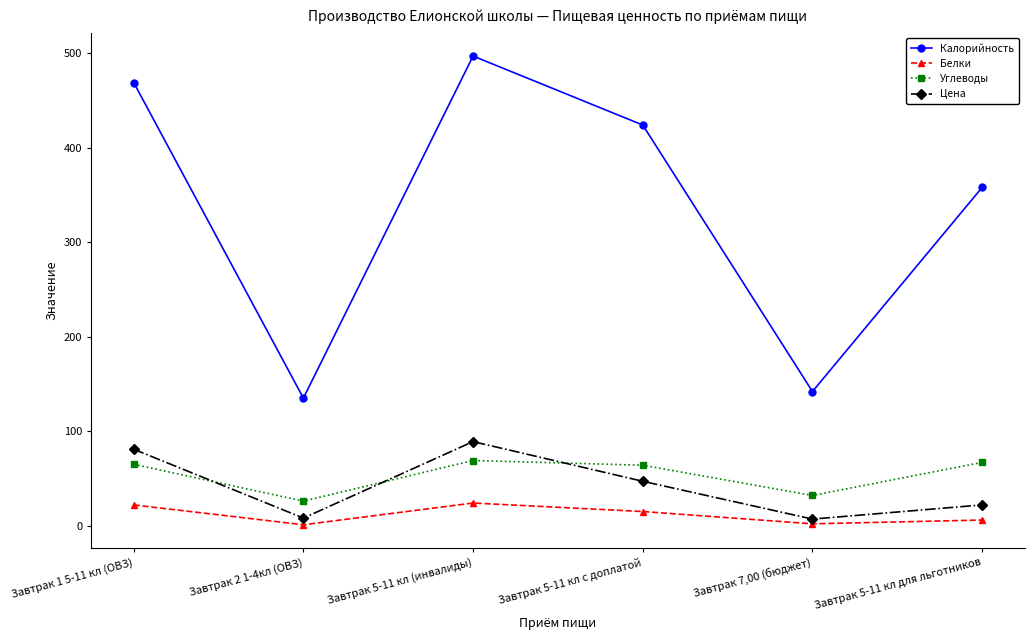

What is the label of the 2nd point from the right?

Завтрак 7,00 (бюджет)